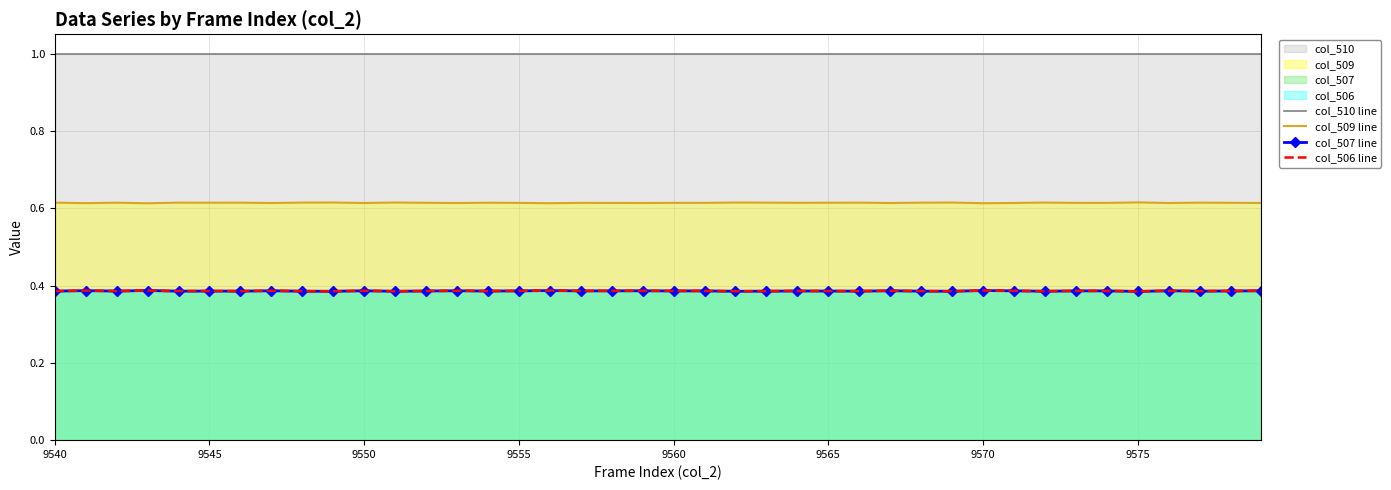

Reading left to right, extract all data points from this chart.

col_510 line: 1.0	1.0	1.0	1.0	1.0	1.0	1.0	1.0	1.0	1.0	1.0	1.0	1.0	1.0	1.0	1.0	1.0	1.0	1.0	1.0	1.0	1.0	1.0	1.0	1.0	1.0	1.0	1.0	1.0	1.0	1.0	1.0	1.0	1.0	1.0	1.0	1.0	1.0	1.0	1.0
col_509 line: 0.6	0.6	0.6	0.6	0.6	0.6	0.6	0.6	0.6	0.6	0.6	0.6	0.6	0.6	0.6	0.6	0.6	0.6	0.6	0.6	0.6	0.6	0.6	0.6	0.6	0.6	0.6	0.6	0.6	0.6	0.6	0.6	0.6	0.6	0.6	0.6	0.6	0.6	0.6	0.6
col_507 line: 0.4	0.4	0.4	0.4	0.4	0.4	0.4	0.4	0.4	0.4	0.4	0.4	0.4	0.4	0.4	0.4	0.4	0.4	0.4	0.4	0.4	0.4	0.4	0.4	0.4	0.4	0.4	0.4	0.4	0.4	0.4	0.4	0.4	0.4	0.4	0.4	0.4	0.4	0.4	0.4
col_506 line: 0.4	0.4	0.4	0.4	0.4	0.4	0.4	0.4	0.4	0.4	0.4	0.4	0.4	0.4	0.4	0.4	0.4	0.4	0.4	0.4	0.4	0.4	0.4	0.4	0.4	0.4	0.4	0.4	0.4	0.4	0.4	0.4	0.4	0.4	0.4	0.4	0.4	0.4	0.4	0.4